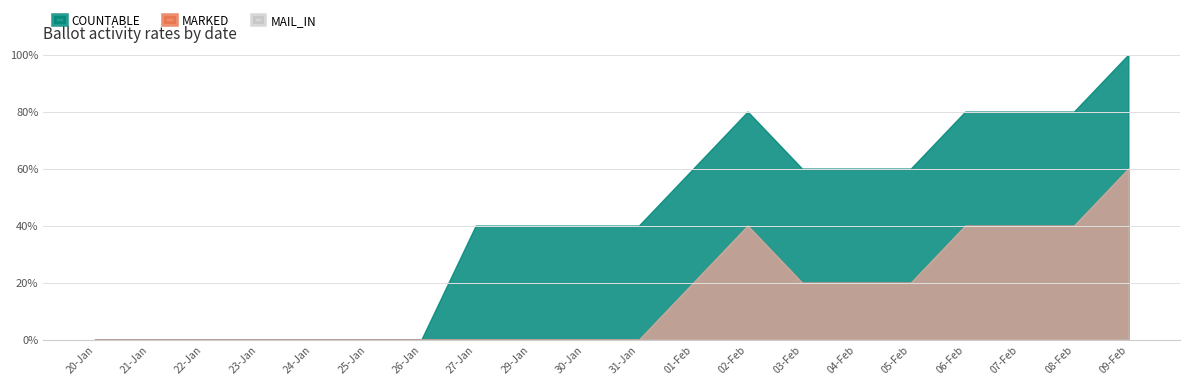

Which series has the largest total across all categories?

COUNTABLE